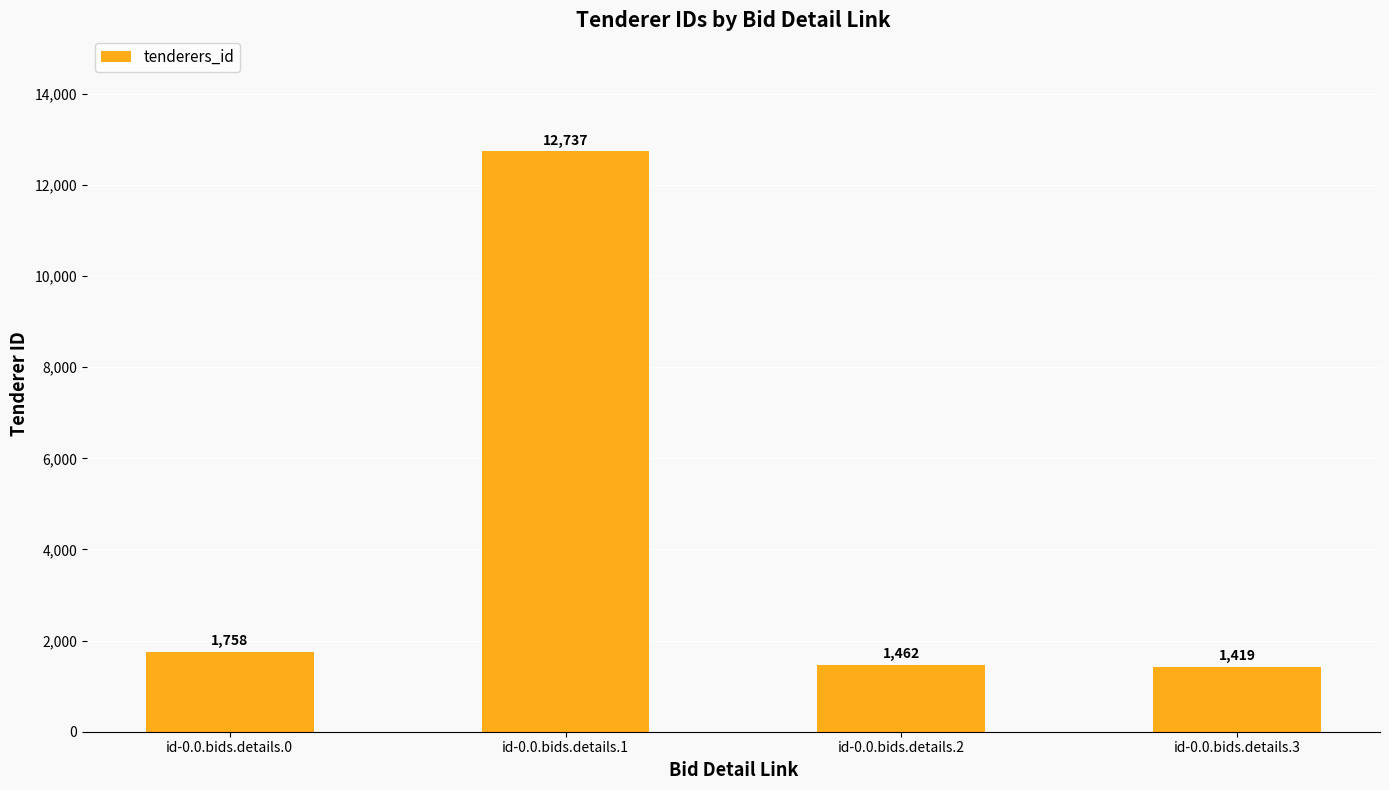

Is it true that the value at id-0.0.bids.details.2 is 2234?

False